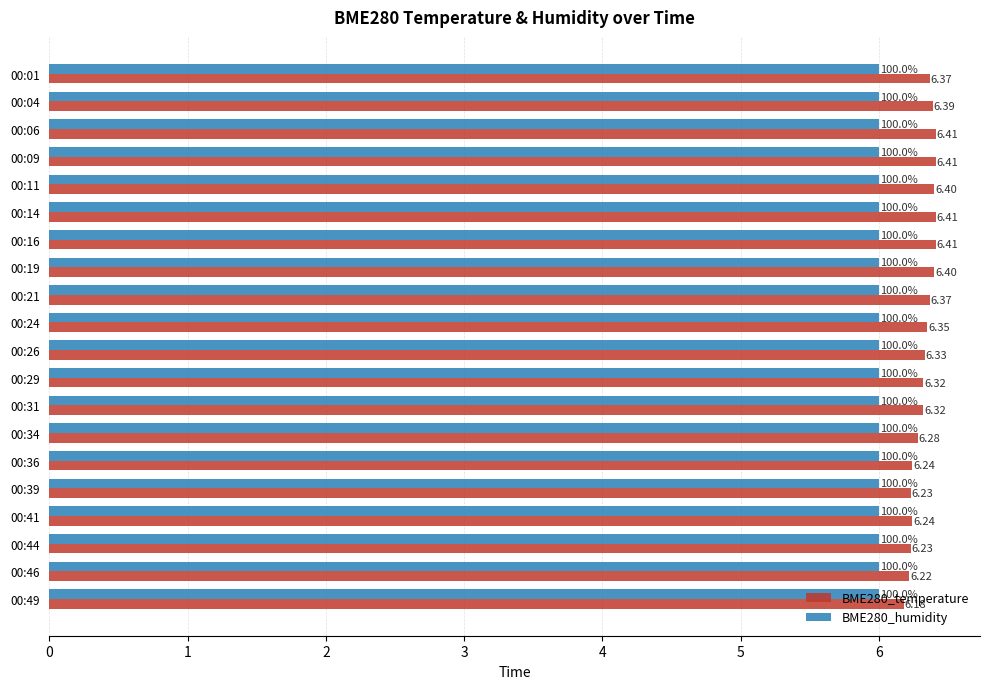

What is the sum of the BME280_humidity values at 00:36 and 00:46?

12.0